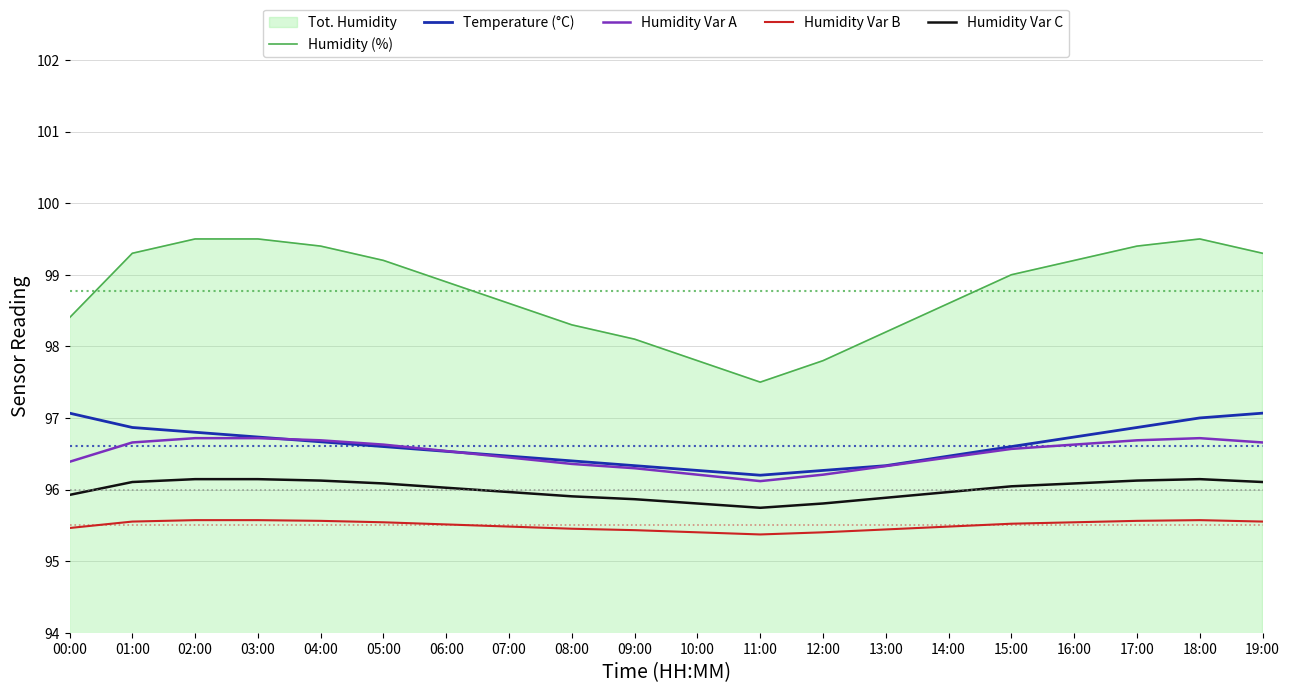

Rank the categories by Humidity Var C value from lowest to highest.

11:00, 10:00, 12:00, 09:00, 13:00, 08:00, 00:00, 07:00, 14:00, 06:00, 15:00, 05:00, 16:00, 01:00, 19:00, 04:00, 17:00, 02:00, 03:00, 18:00